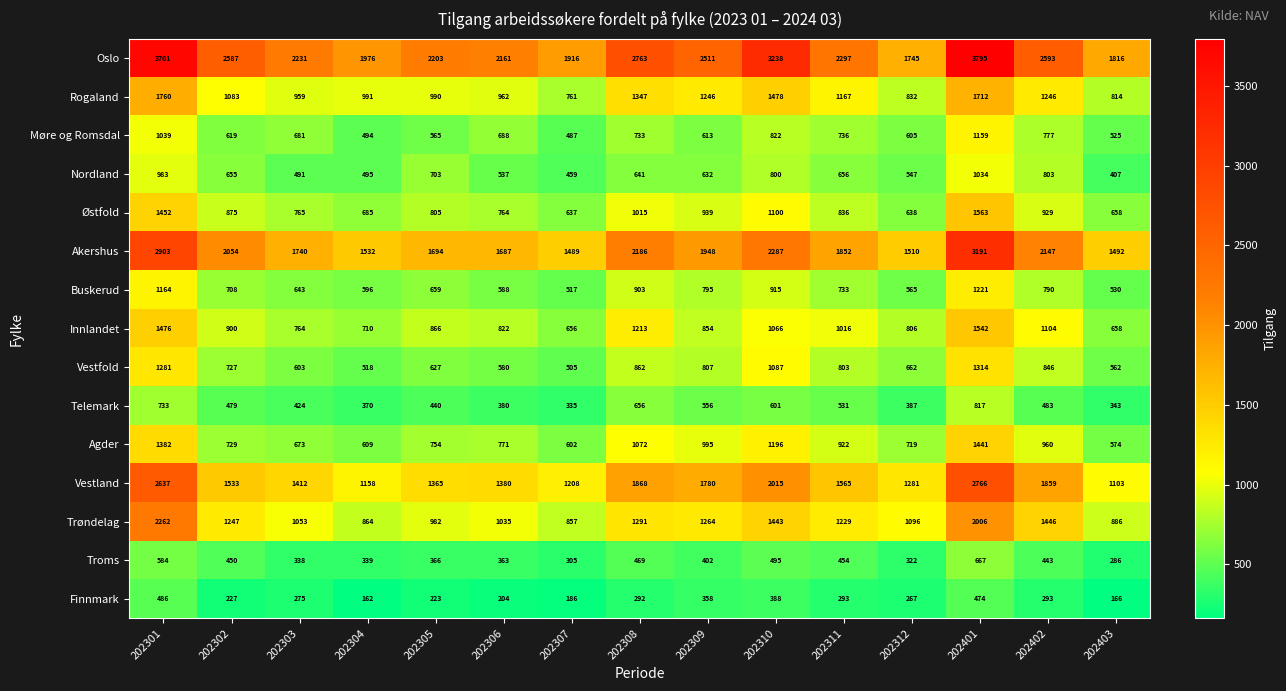

Is it true that Innlandet equals 1577 at 202308?

False